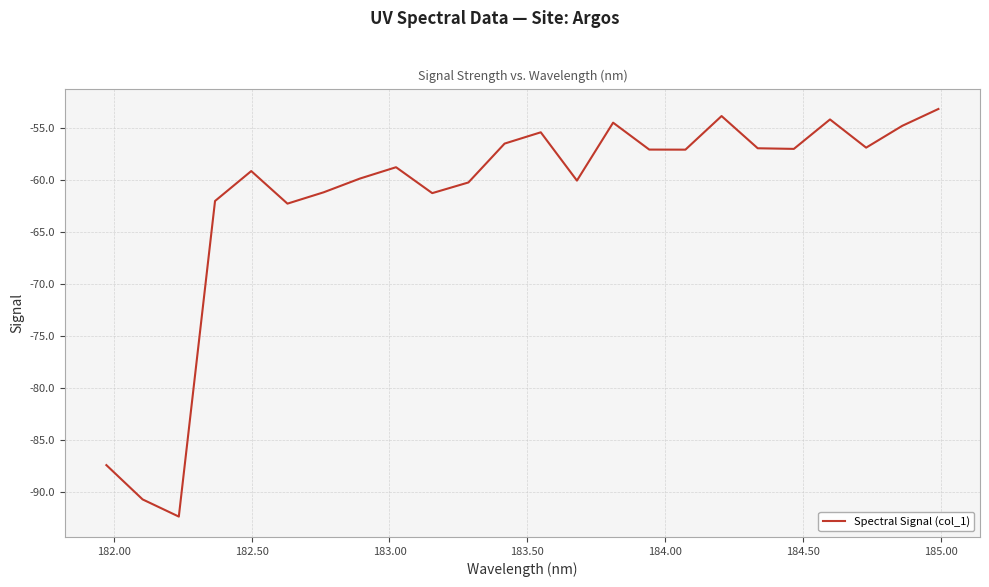

What is the smallest value displayed?

-92.4